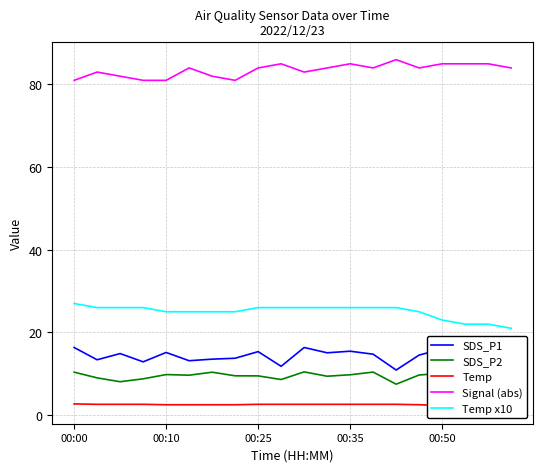

What is the sum of all Signal (abs) values?

1669.0